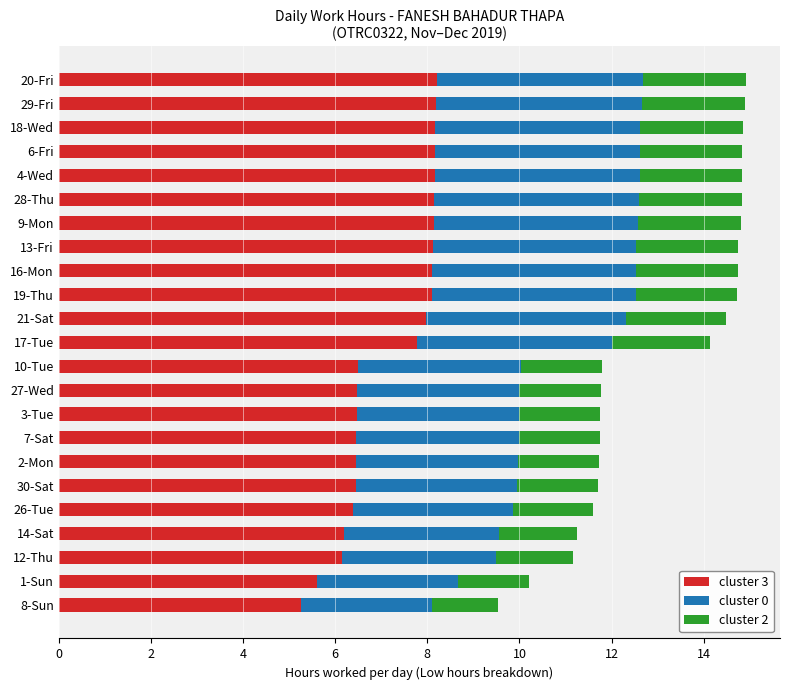

Count the number of categories in the chart.

23